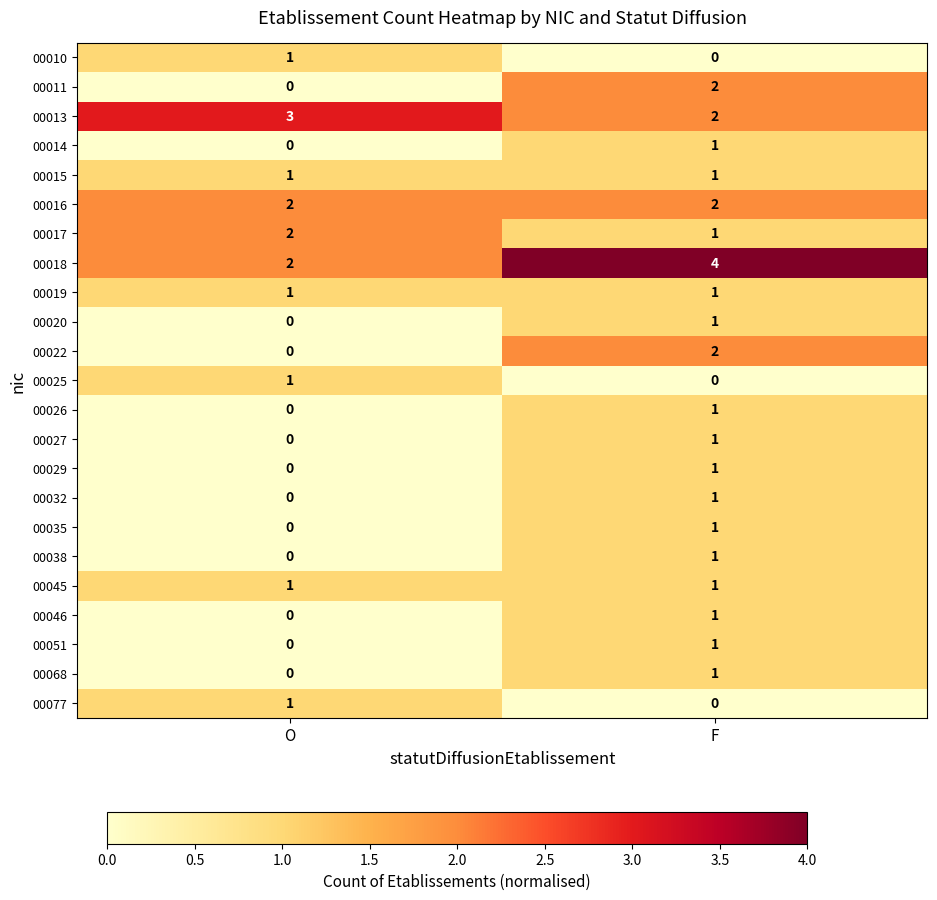

List the labels in order of 00068 value, largest first.

F, O